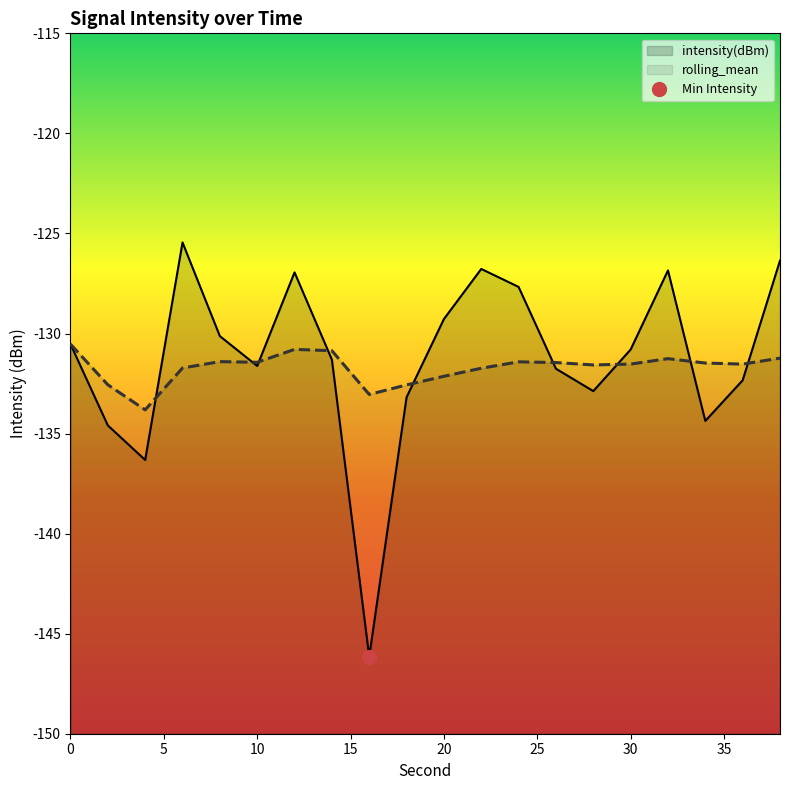

Is it true that intensity(dBm) equals -232.5 at 10?

False